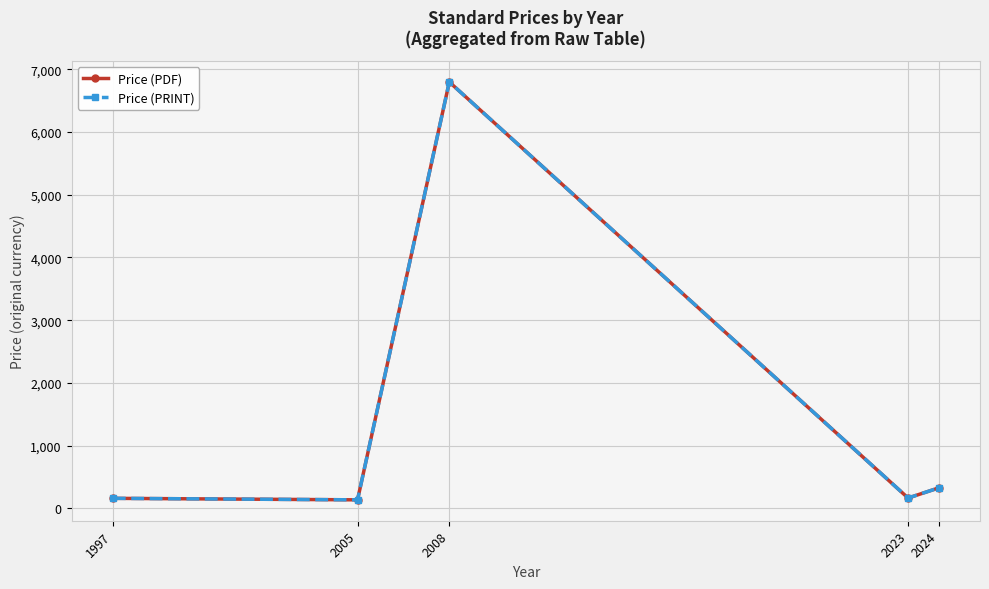

What is the value of the Price (PRINT) point at the 3rd from the left?

6800.0